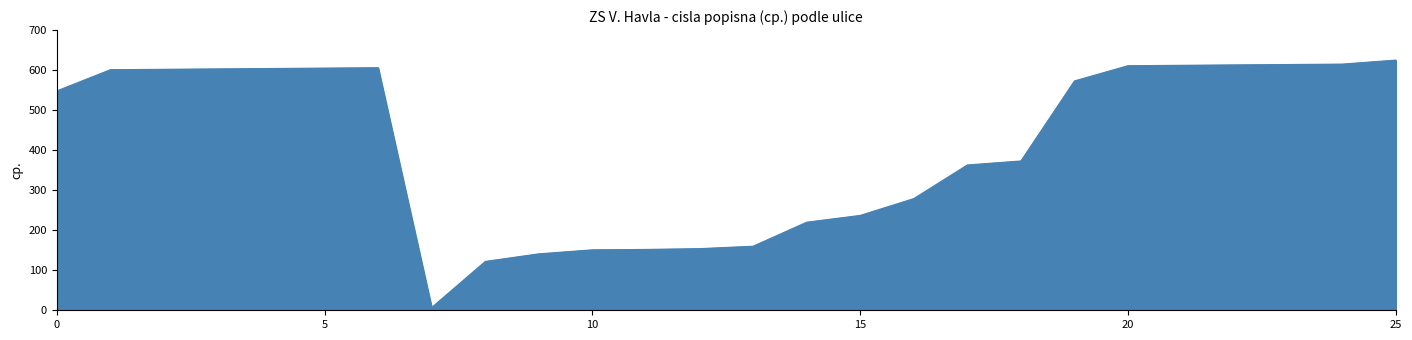

What is the maximum value shown in the chart?

625